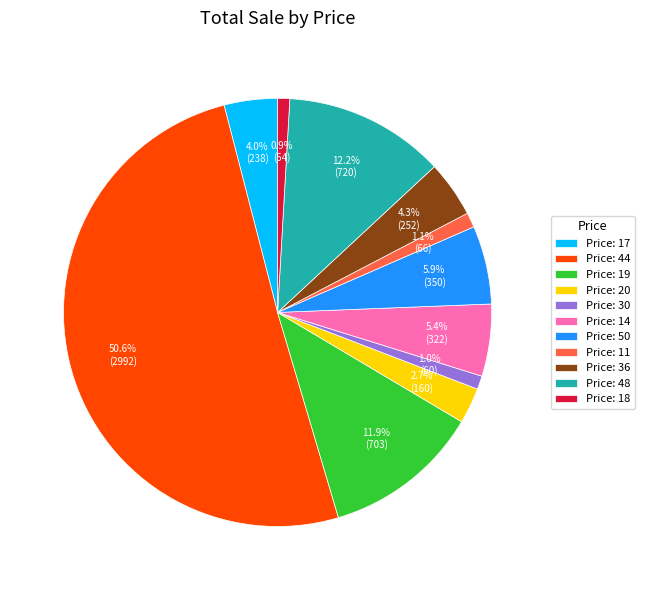

What is the majority slice?

Price: 44